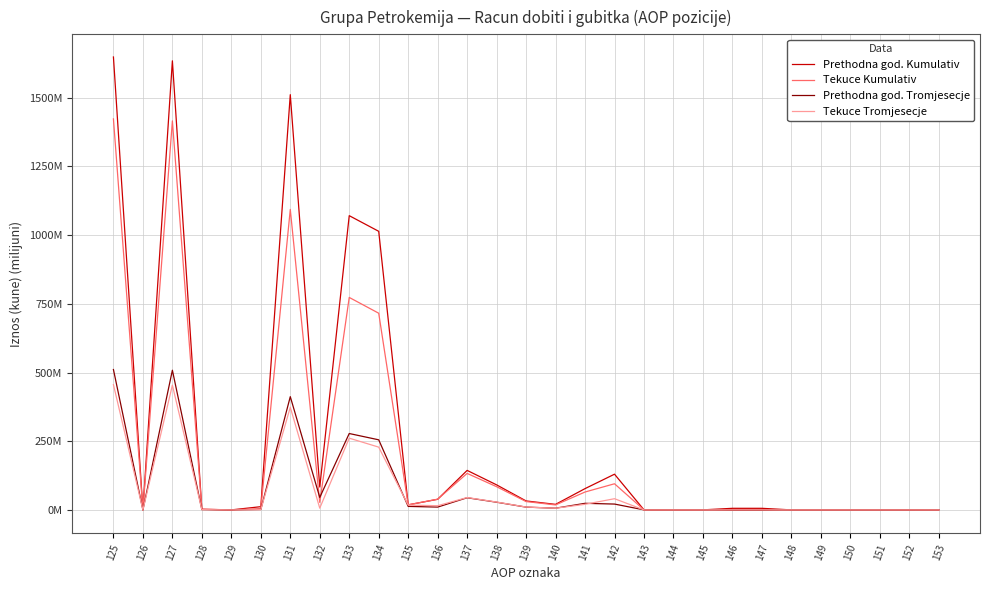

How many times do Prethodna god. Tromjesecje and Tekuce Tromjesecje cross each other?

5